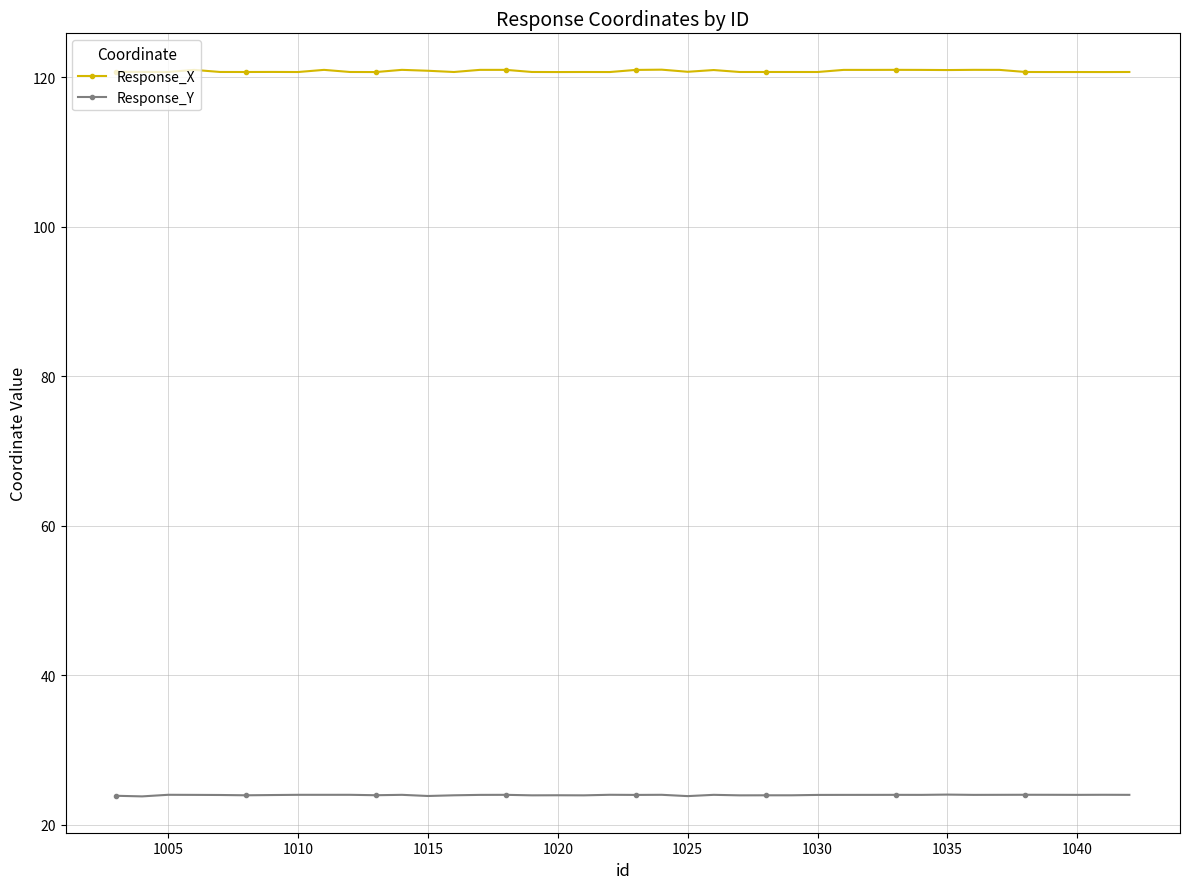

What is the value of the Response_X point at the 11th from the left?

120.7